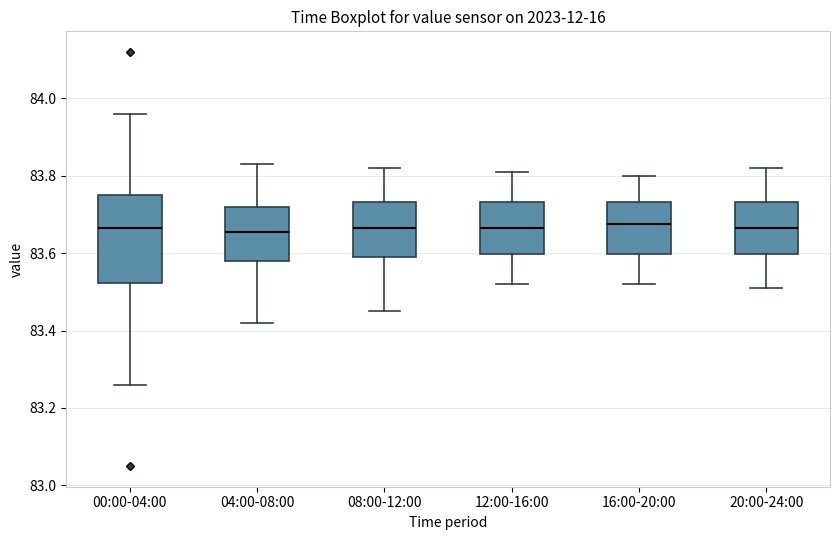

Reading left to right, read every box against the y-axis: the position of its median line, the range the box covers, and the ends of its whiskers. The values are not printed on the chart, so give them approximately, as read against the axis.

00:00-04:00: median 83.66, box 83.52 to 83.76, whiskers 83.26 to 83.96
04:00-08:00: median 83.66, box 83.58 to 83.72, whiskers 83.42 to 83.84
08:00-12:00: median 83.66, box 83.60 to 83.74, whiskers 83.46 to 83.82
12:00-16:00: median 83.66, box 83.60 to 83.74, whiskers 83.52 to 83.82
16:00-20:00: median 83.68, box 83.60 to 83.74, whiskers 83.52 to 83.80
20:00-24:00: median 83.66, box 83.60 to 83.74, whiskers 83.52 to 83.82